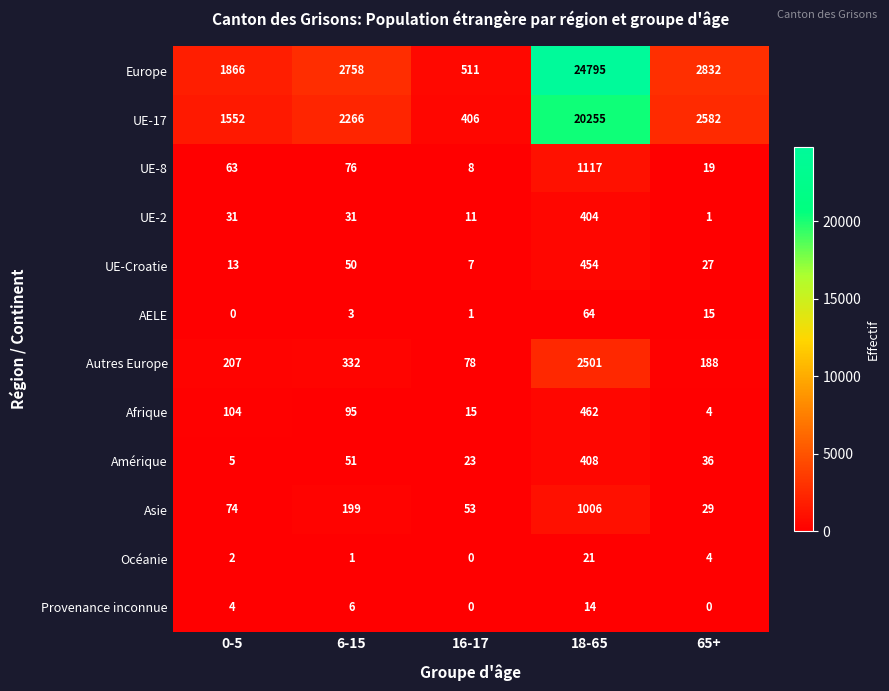

What is the difference between the second highest and minimum values in the Afrique series?

100